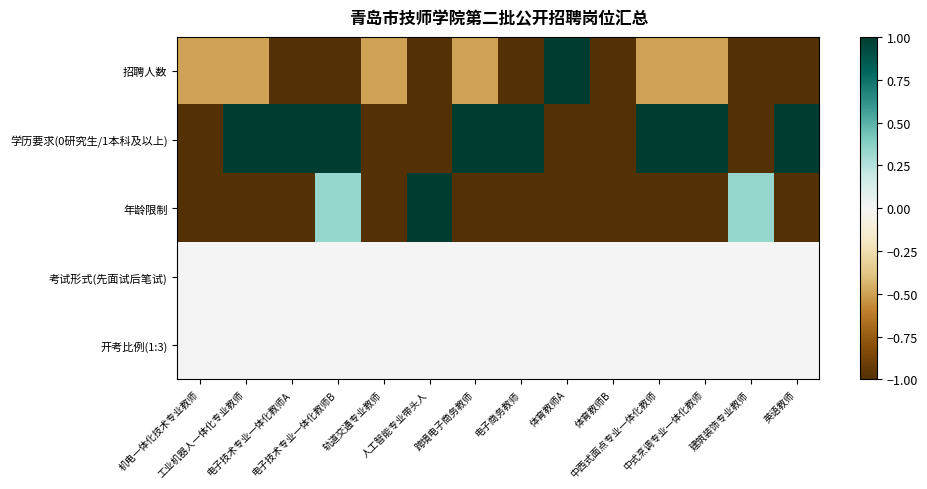

At which category is the sum across all series the highest?

电子技术专业一体化教师B